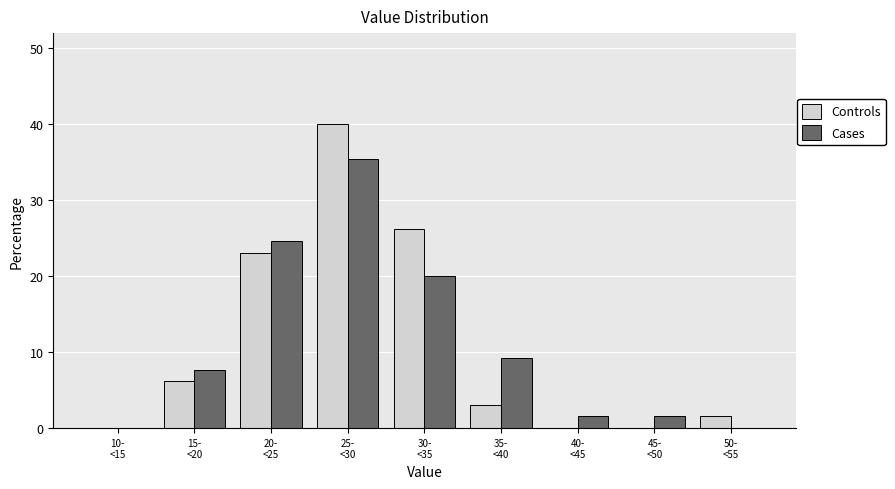

What is the greatest value displayed?

40.0